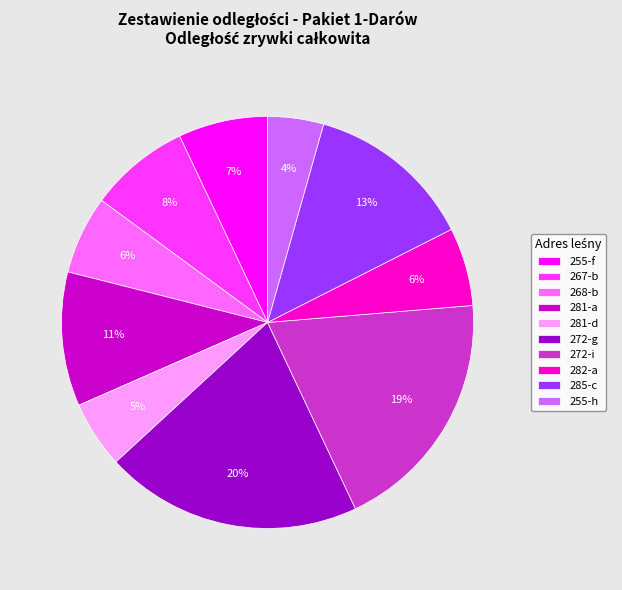

Which has a higher value, 281-d or 267-b?

267-b